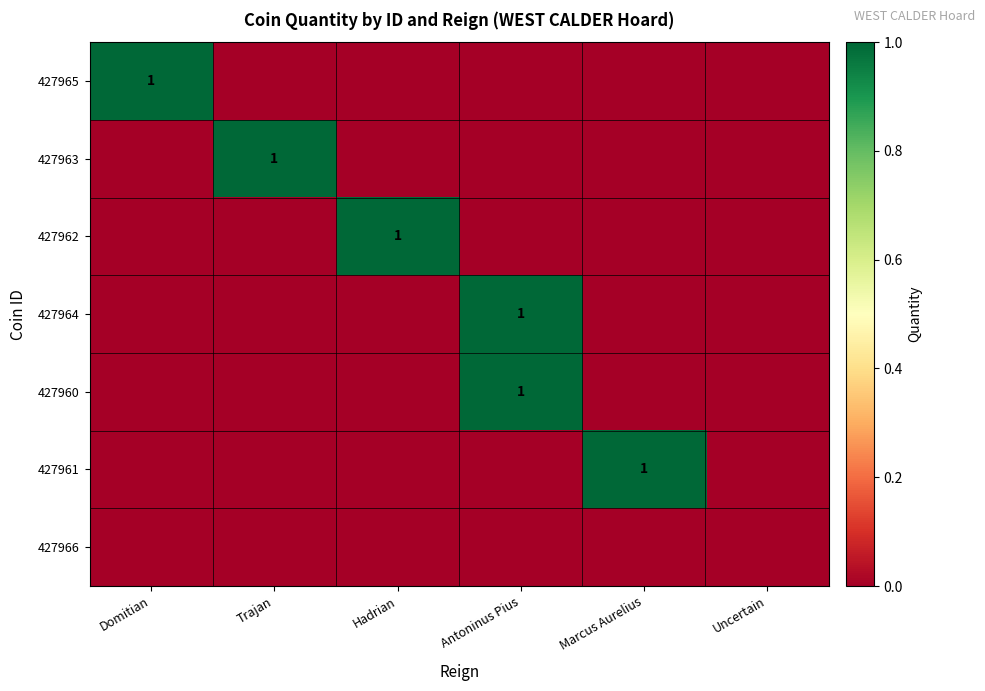

The value of 427960 at Antoninus Pius is 0. True or false?

False